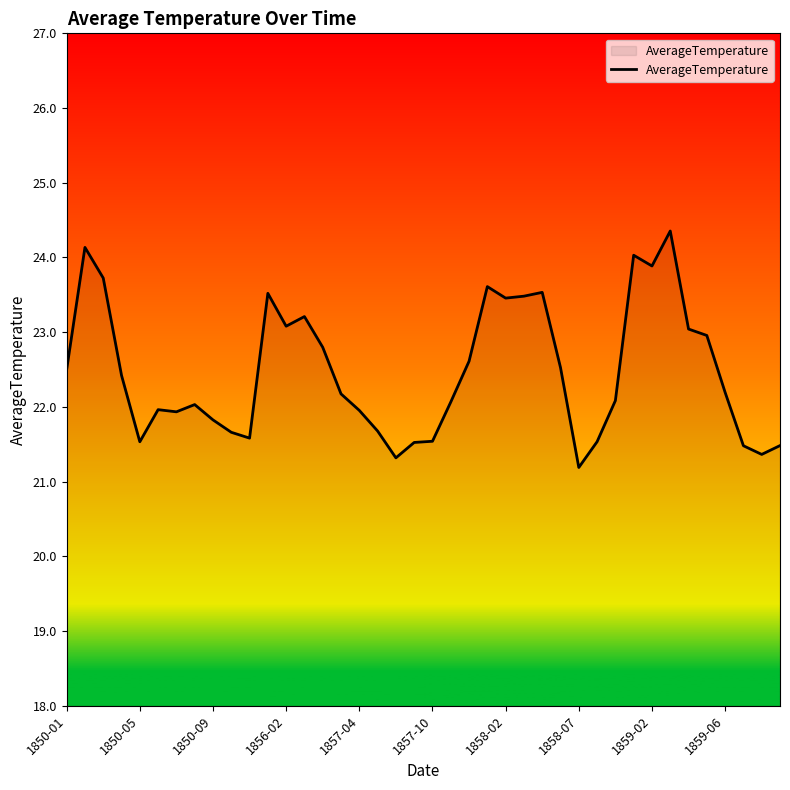

What is the minimum value shown in the chart?

21.2